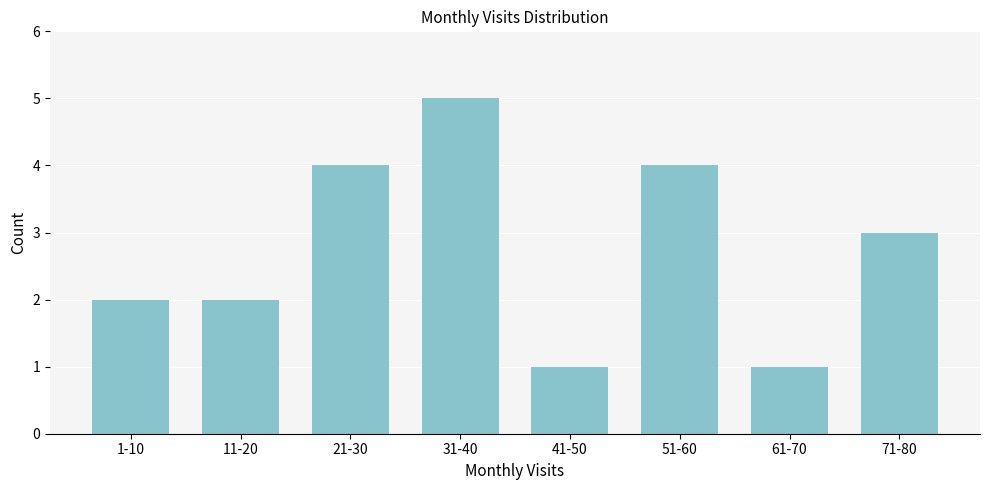

Reading left to right, what are all the values shown in this chart?

2	2	4	5	1	4	1	3